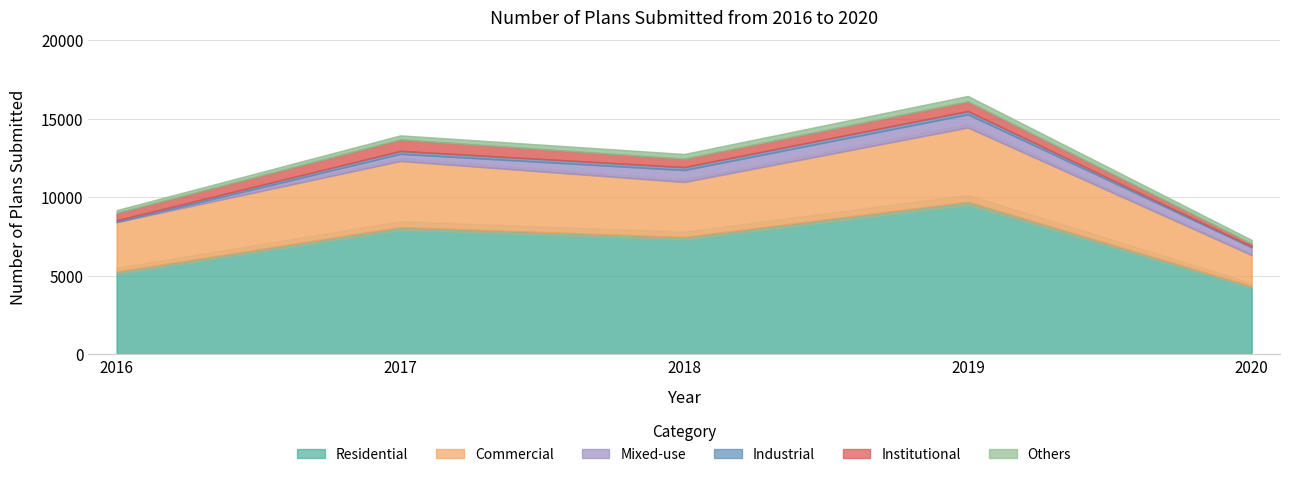

How many values in the Residential series exceed 7488?

2